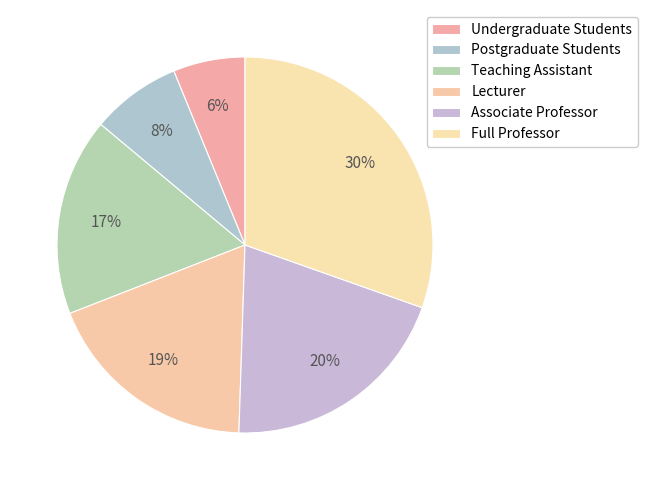

What portion of the pie excludes Lecturer?

81.4%